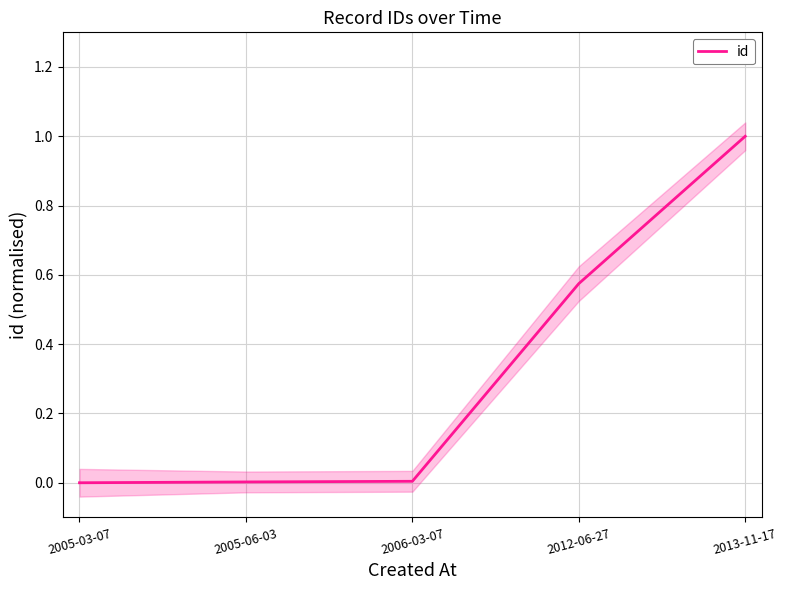

What is the maximum value shown in the chart?

1.0